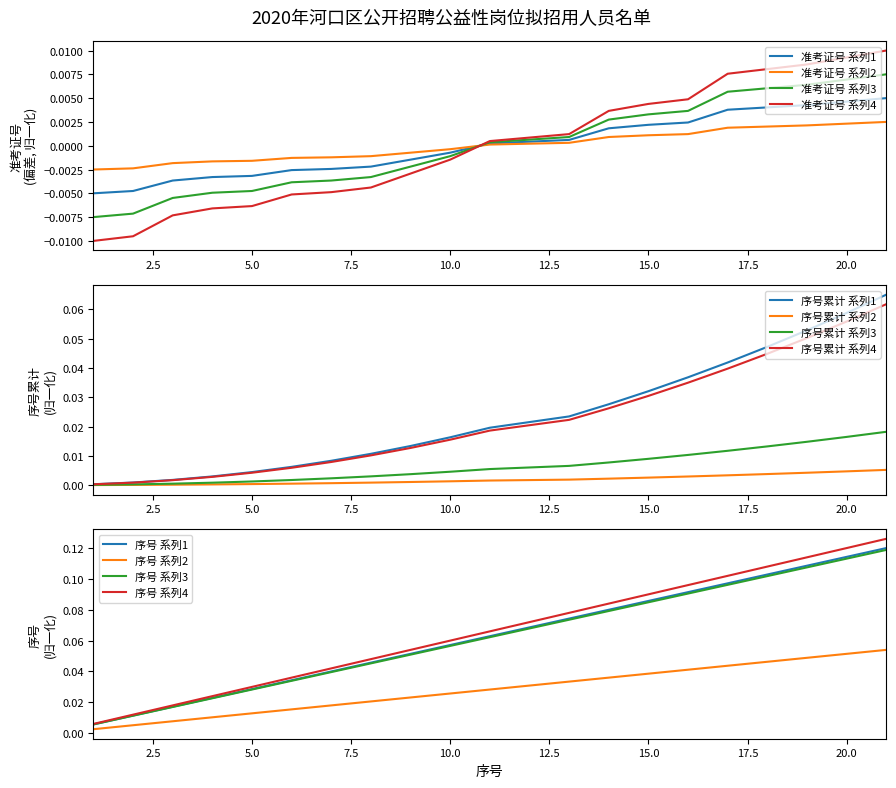

True or false: 准考证号 系列3 and 准考证号 系列2 cross at least once.

True